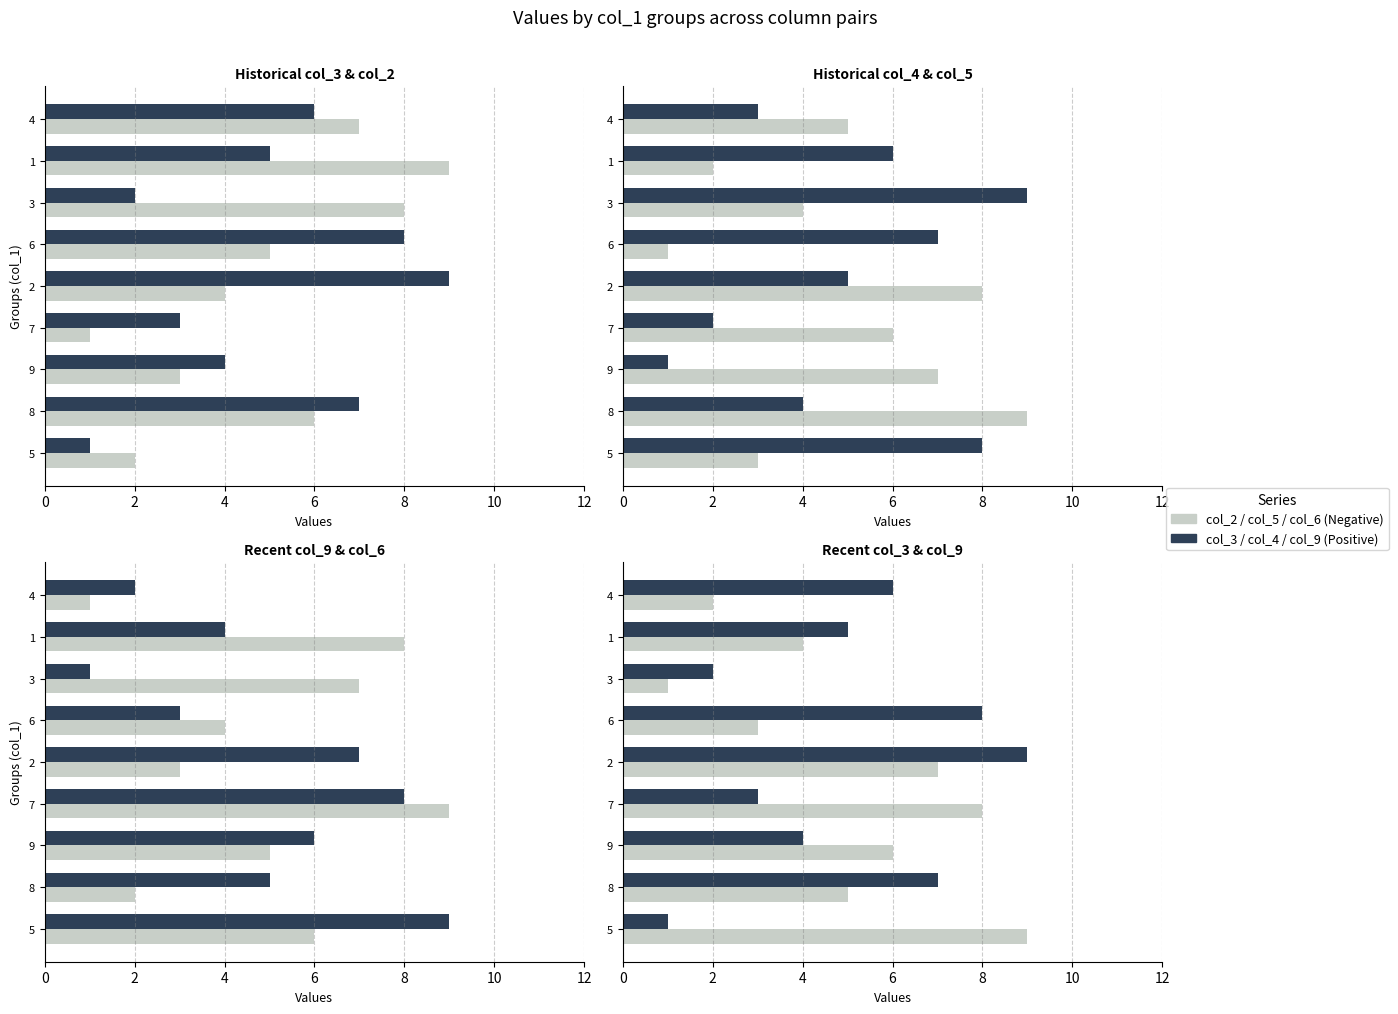

What is the label of the 7th bar from the right?

9